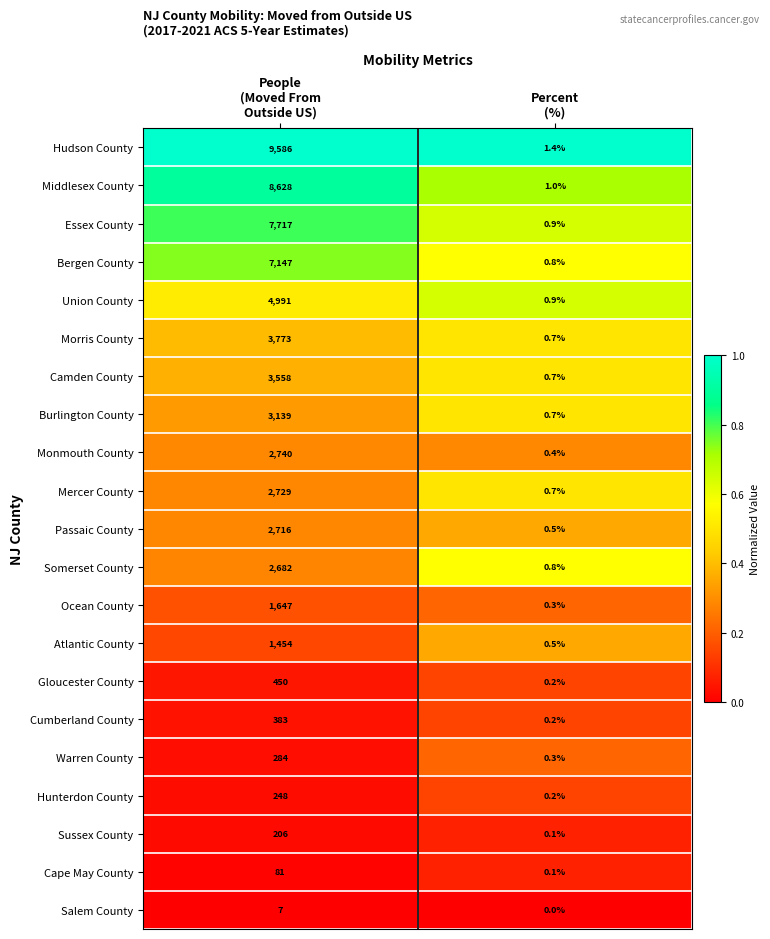

Which series has the largest total across all categories?

Hudson County